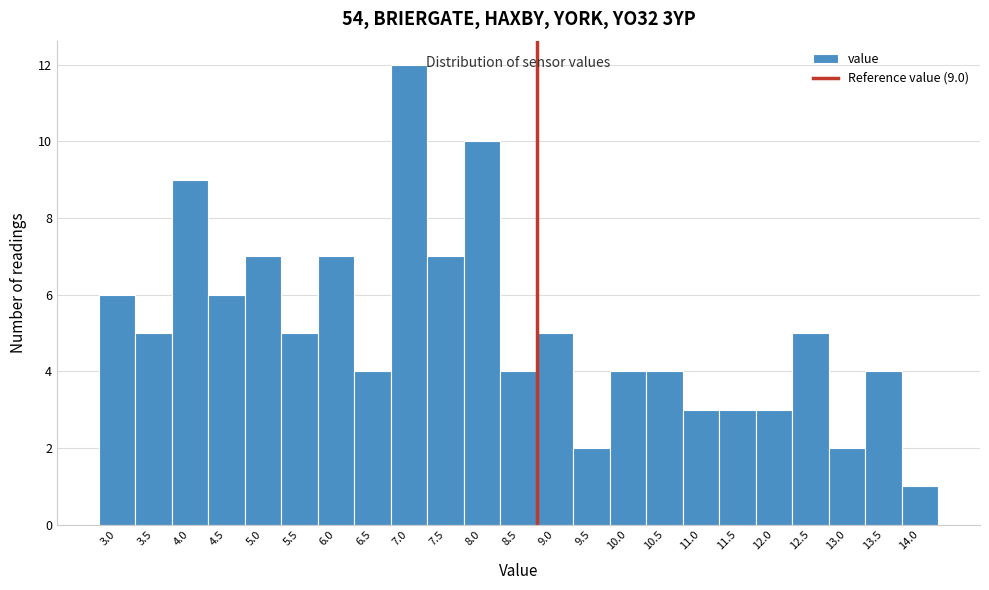

Reading left to right, what are all the values shown in this chart?

3.0=6	3.5=5	4.0=9	4.5=6	5.0=7	5.5=5	6.0=7	6.5=4	7.0=12	7.5=7	8.0=10	8.5=4	9.0=5	9.5=2	10.0=4	10.5=4	11.0=3	11.5=3	12.0=3	12.5=5	13.0=2	13.5=4	14.0=1